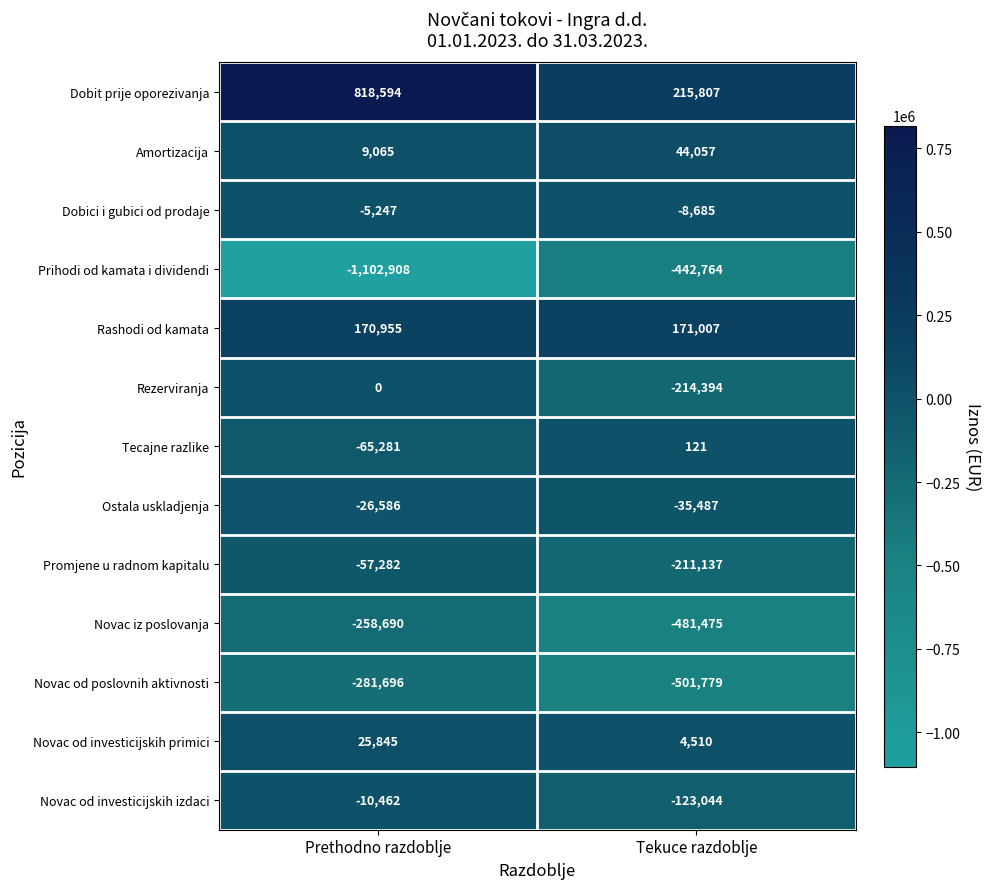

Which series has the widest spread of values?

Prihodi od kamata i dividendi